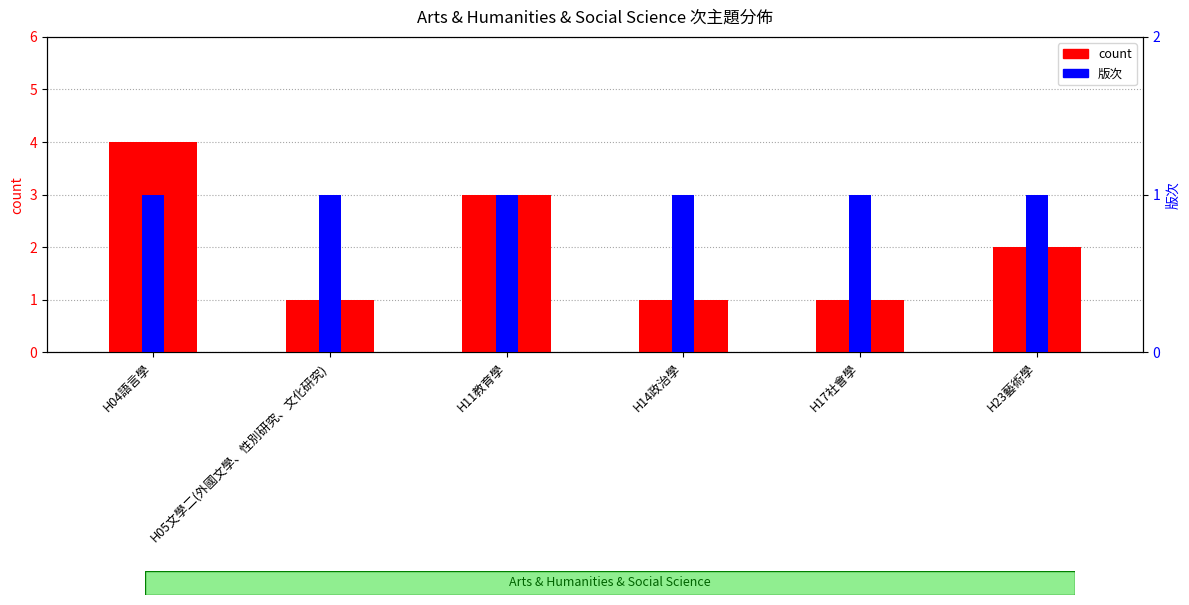

What are all the series names shown in the legend?

count, 版次